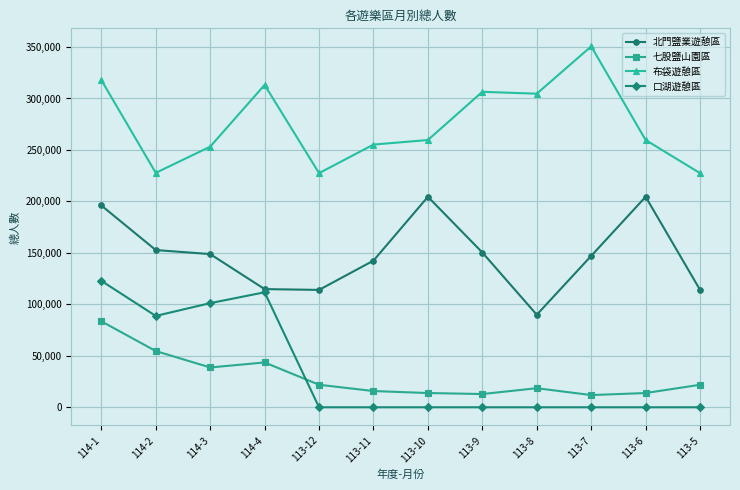

At which category is the sum across all series the highest?

114-1